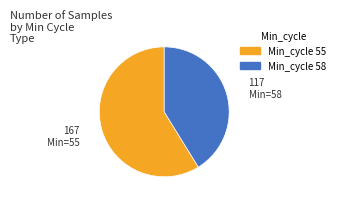

Is there any slice that represents more than half of the pie?

Yes